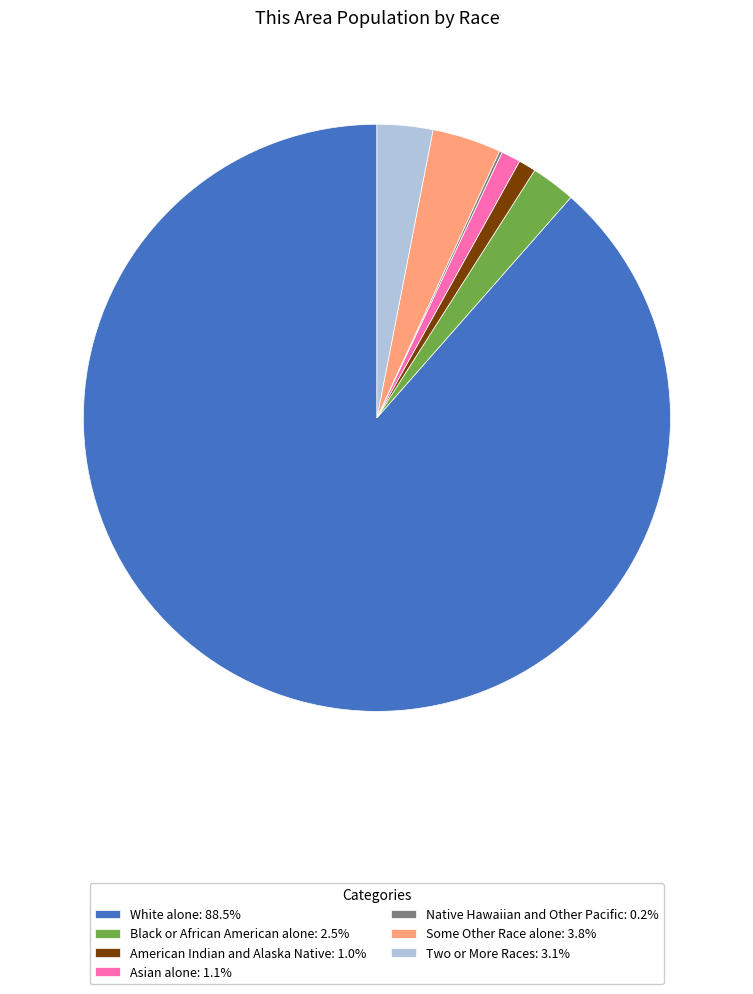

Do Asian alone: 1.1% and Black or African American alone: 2.5% together represent more than half of the pie?

No